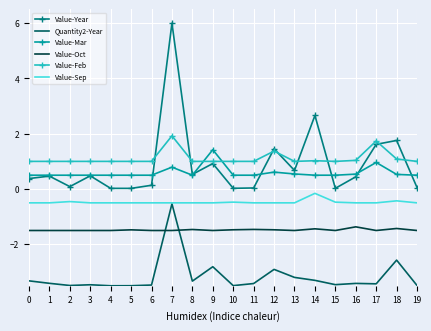

Which series has the widest spread of values?

Value-Year